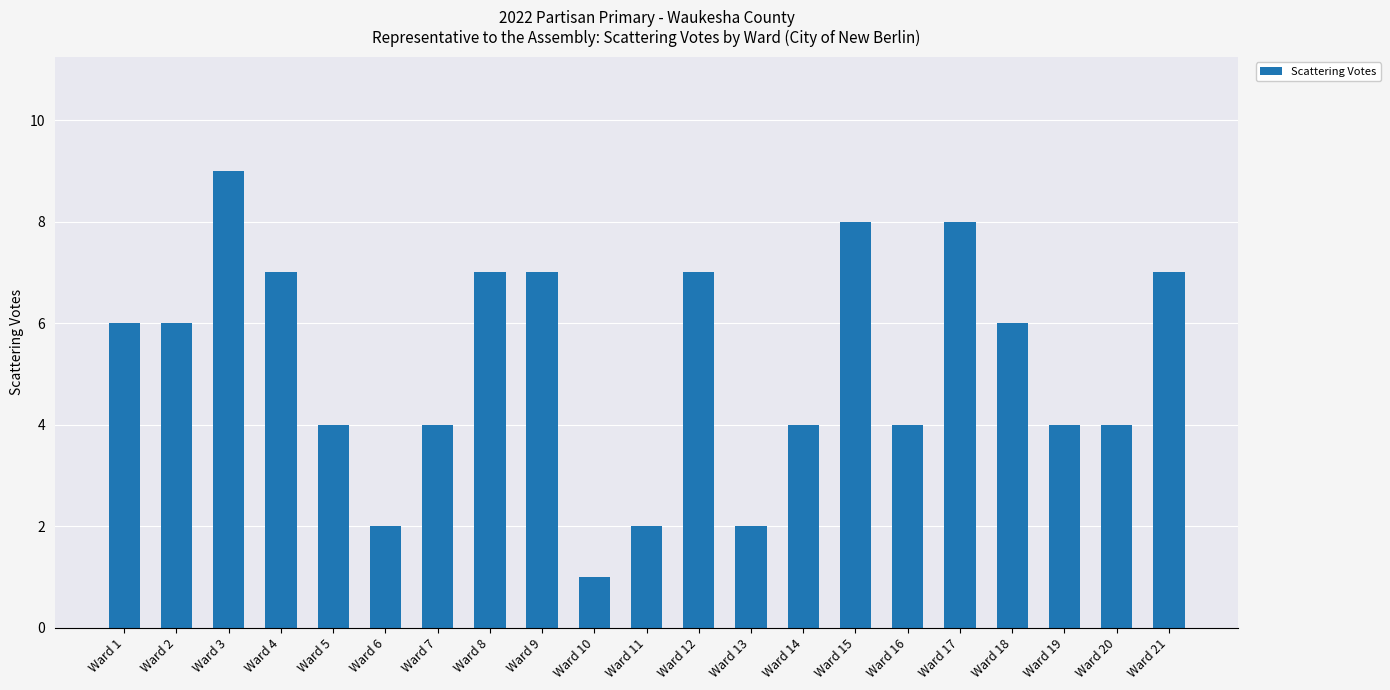

Is it true that the value at Ward 19 is 2?

False